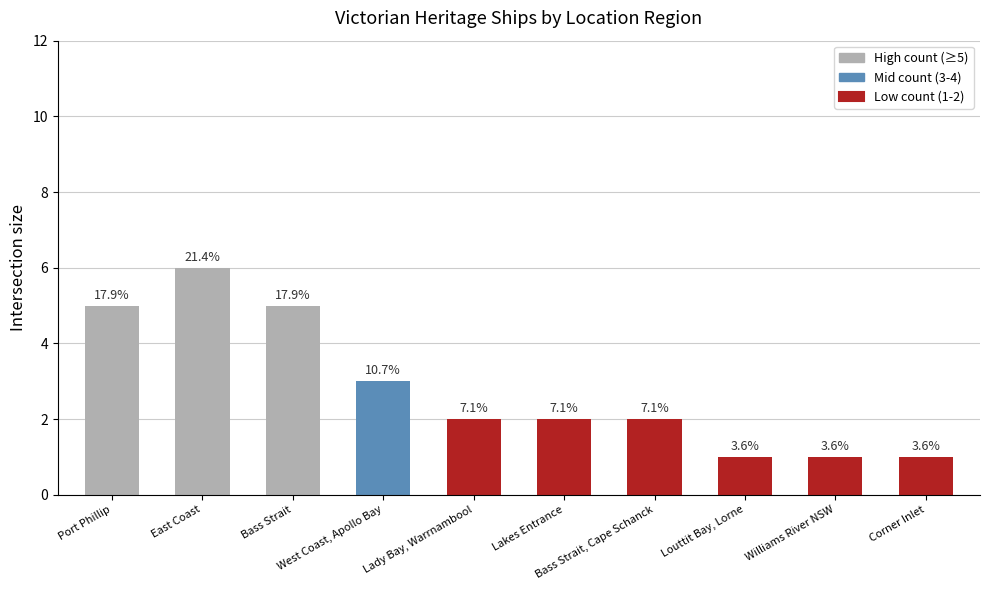

List the labels in order of value, largest first.

East Coast, Port Phillip, Bass Strait, West Coast, Apollo Bay, Lady Bay, Warrnambool, Lakes Entrance, Bass Strait, Cape Schanck, Louttit Bay, Lorne, Williams River NSW, Corner Inlet